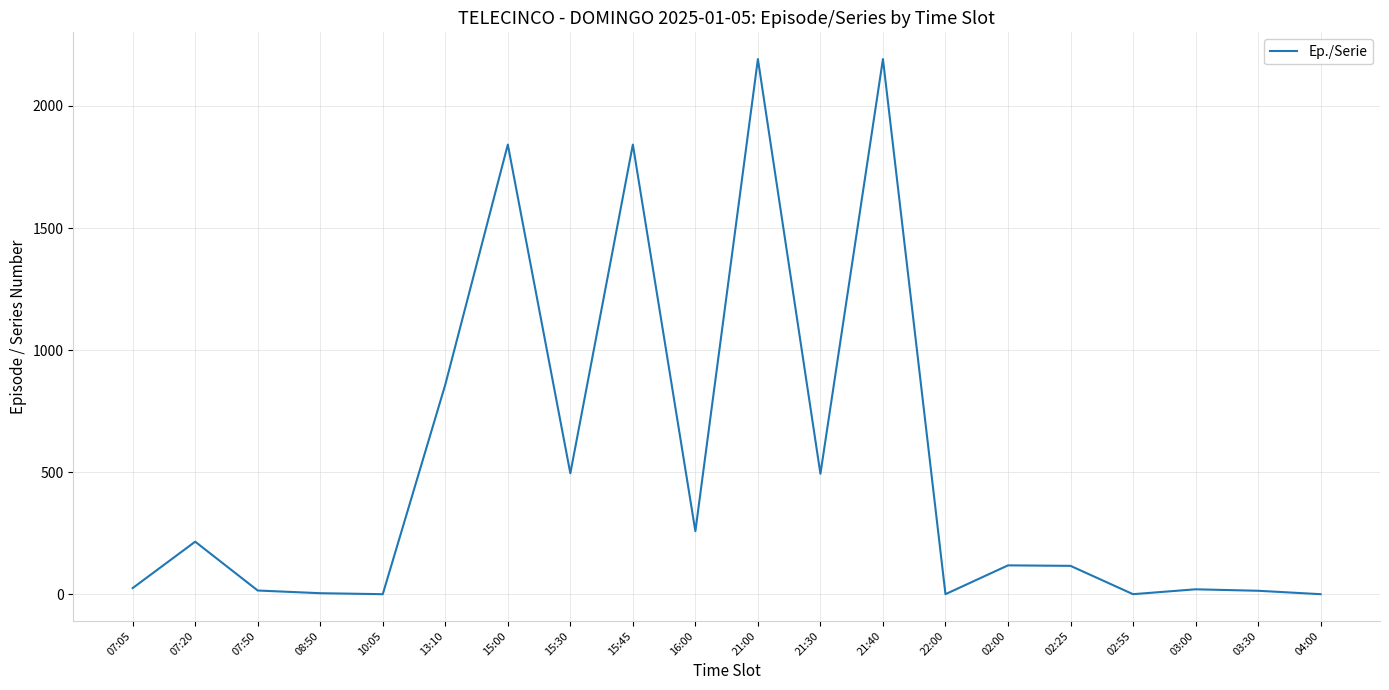

What is the change in value from 10:05 to 16:00?

+258